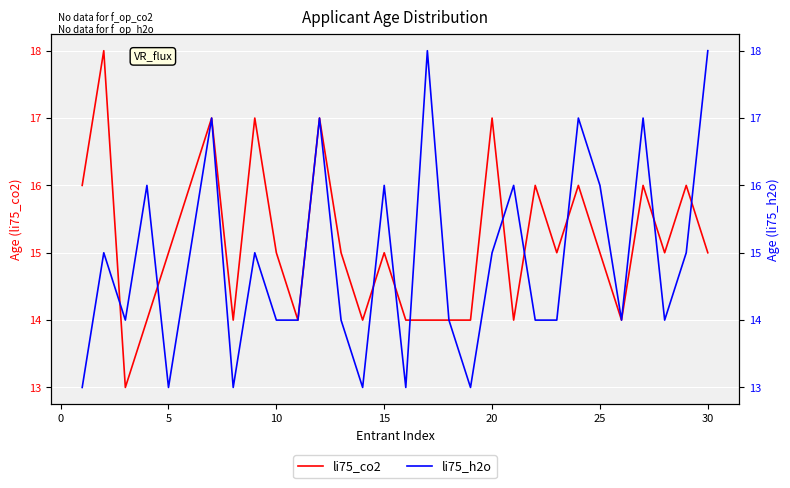

How many lines are shown in the chart?

2